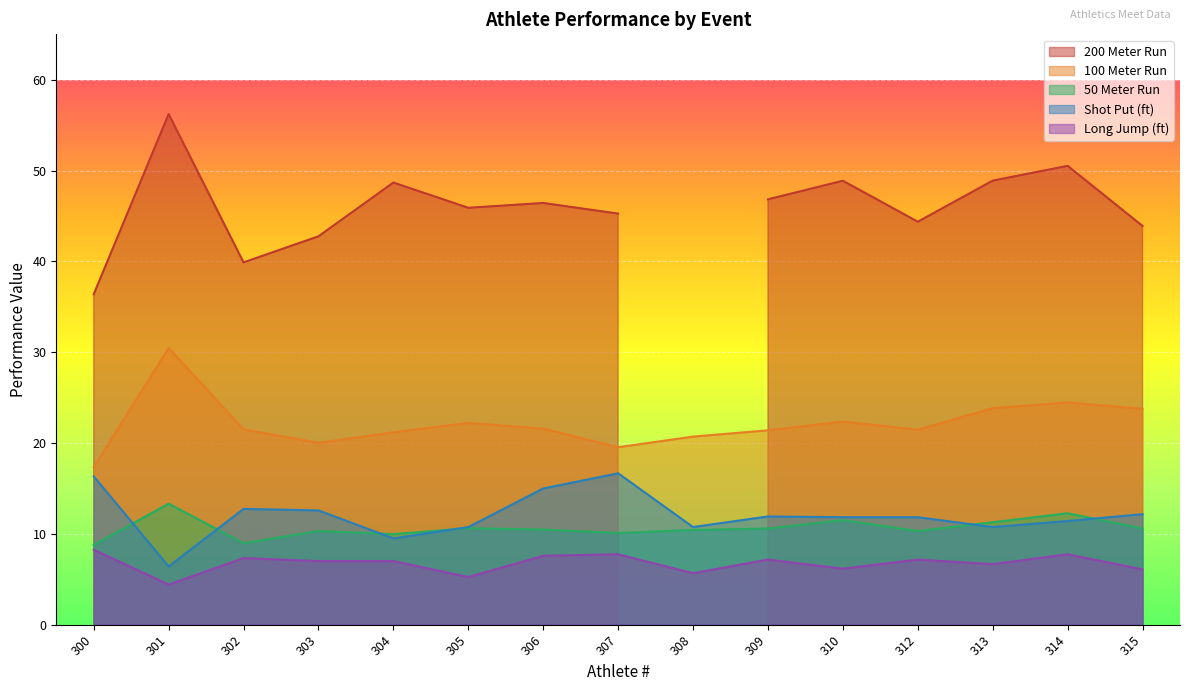

What is the smallest value displayed?

4.4